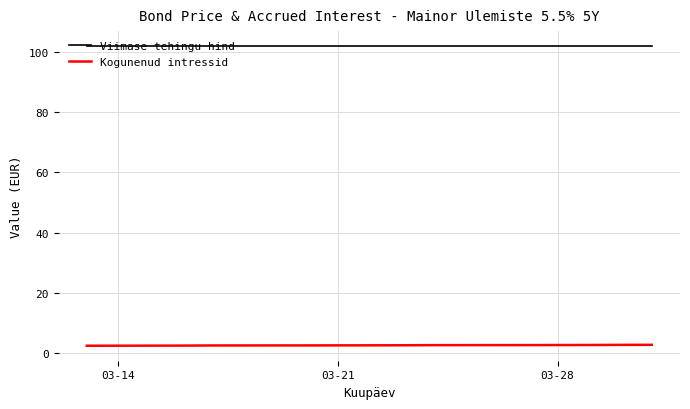

What is the highest value of the Kogunenud intressid series?

2.7